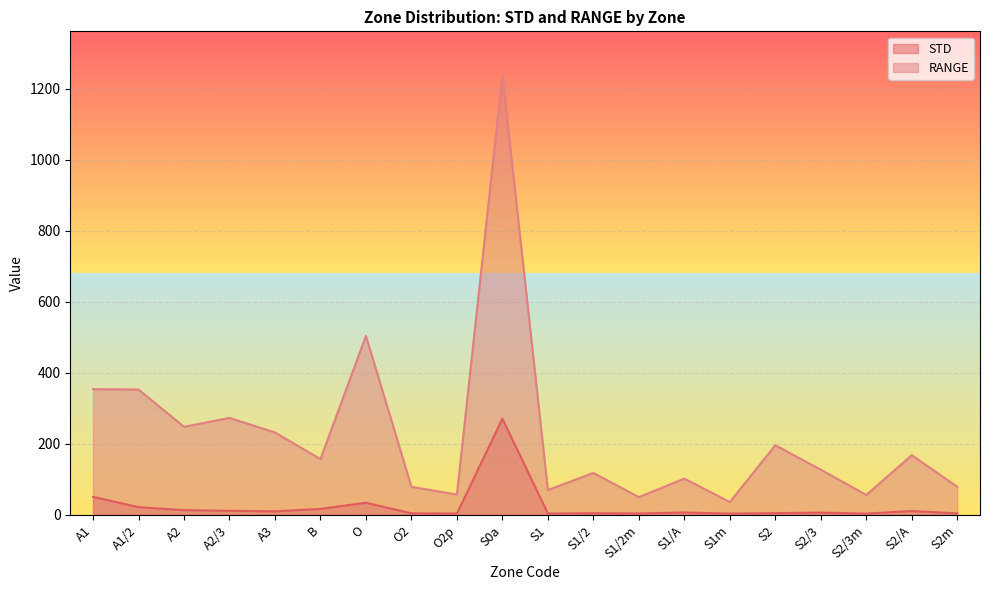

What is the label of the 20th point from the right?

A1